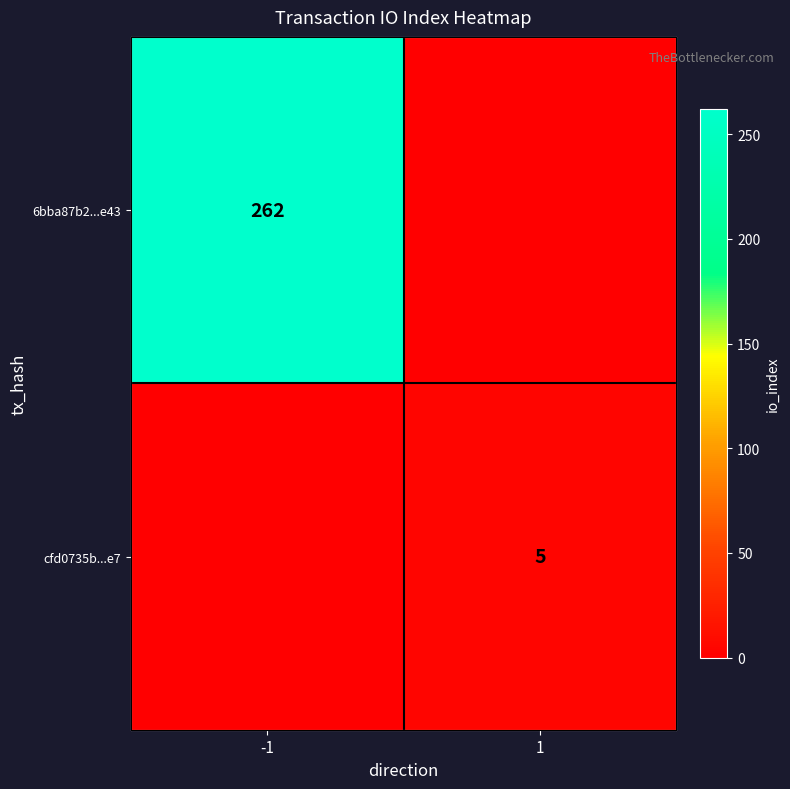

What is the sum of all cfd0735b...e7 values?

5